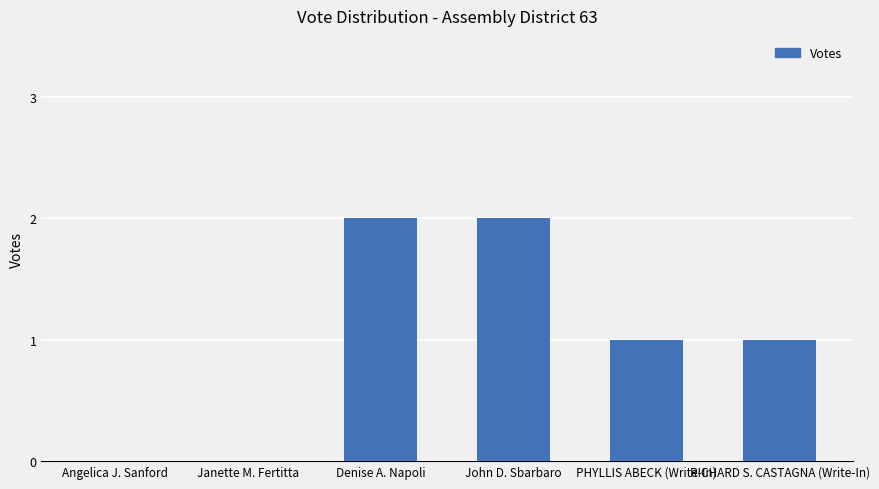

What is the sum of the values at Denise A. Napoli and RICHARD S. CASTAGNA (Write-In)?

3